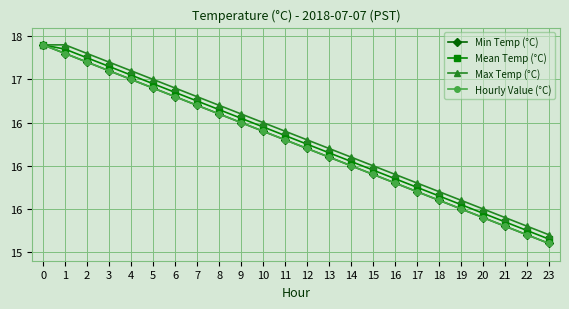

Is this an area chart (filled region under the line)?

No